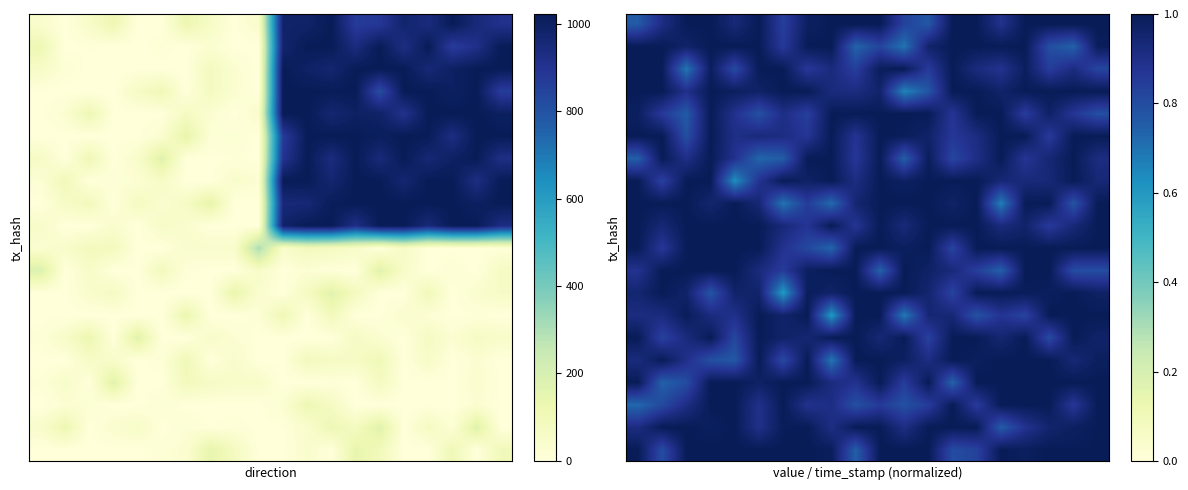

What is the total value across all series at 5?

18.9